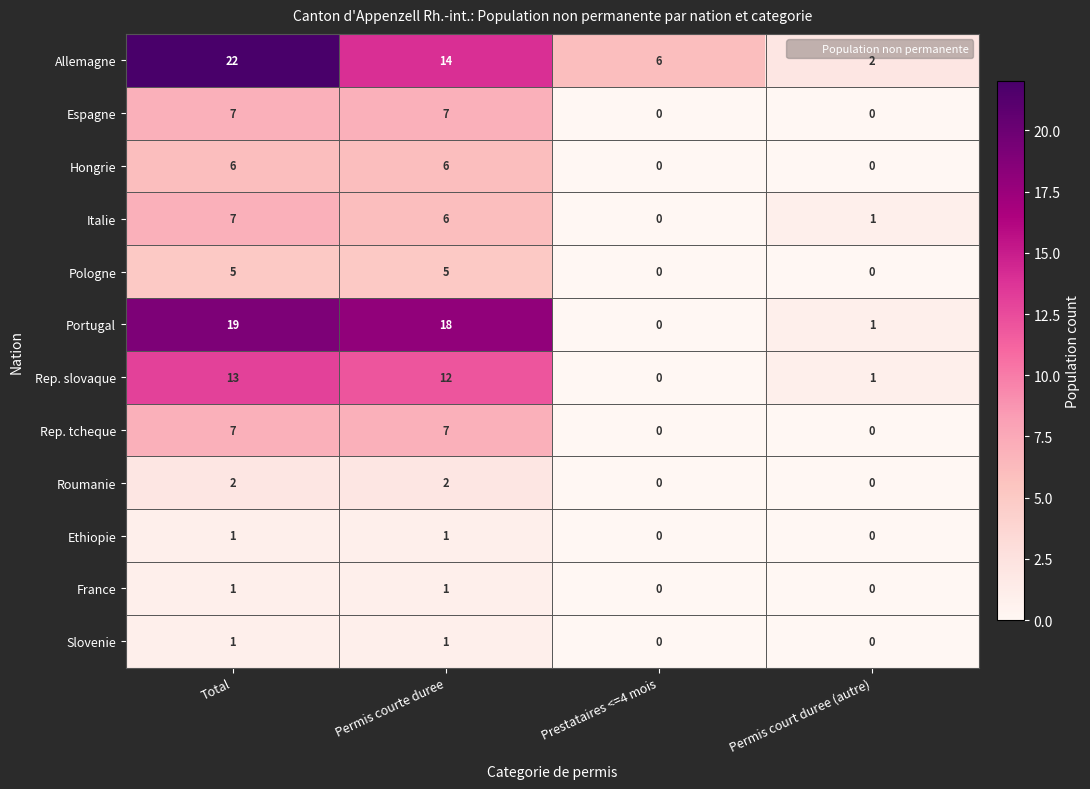

How many categories are shown in the chart?

4